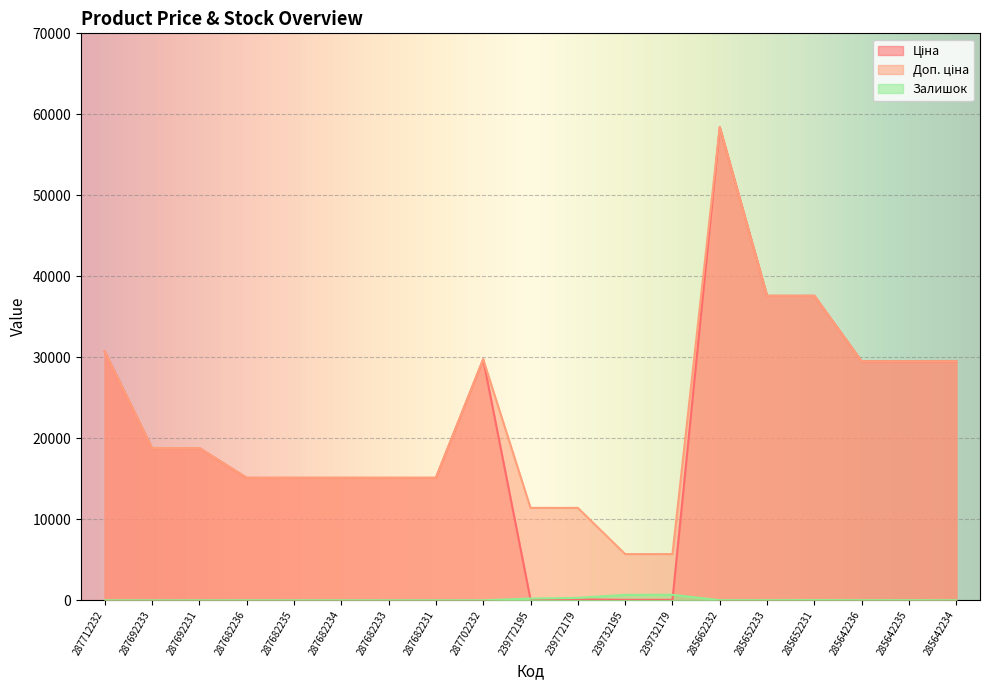

Reading left to right, what are all the values shown in this chart?

Ціна: 30717.1	18796.8	18796.8	15120.0	15120.0	15120.0	15120.0	15120.0	29747.2	114.1	114.1	57.0	57.0	58426.5	37593.6	37593.6	29491.5	29491.5	29491.5
Доп. ціна: 30717.1	18796.8	18796.8	15120.0	15120.0	15120.0	15120.0	15120.0	29747.2	11410.0	11410.0	5705.0	5705.0	58426.5	37593.6	37593.6	29491.5	29491.5	29491.5
Залишок: 0.0	0.0	0.0	0.0	0.0	0.0	0.0	0.0	0.0	215.0	290.0	670.0	676.0	12.0	12.0	22.0	11.0	11.0	0.0